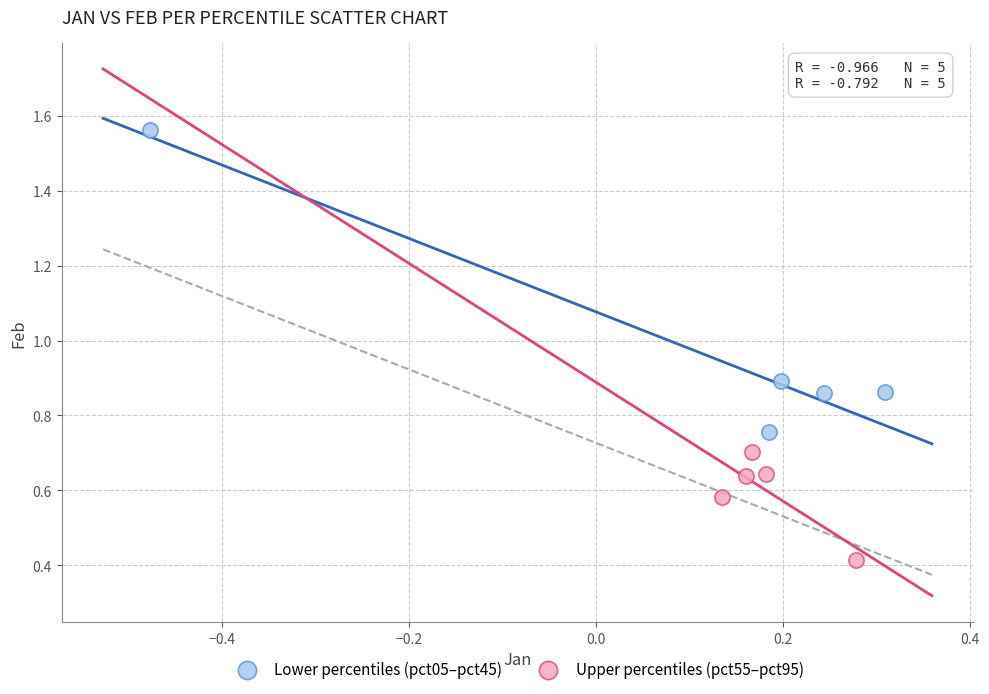

Which series reaches the maximum Y coordinate?

Lower percentiles (pct05–pct45)